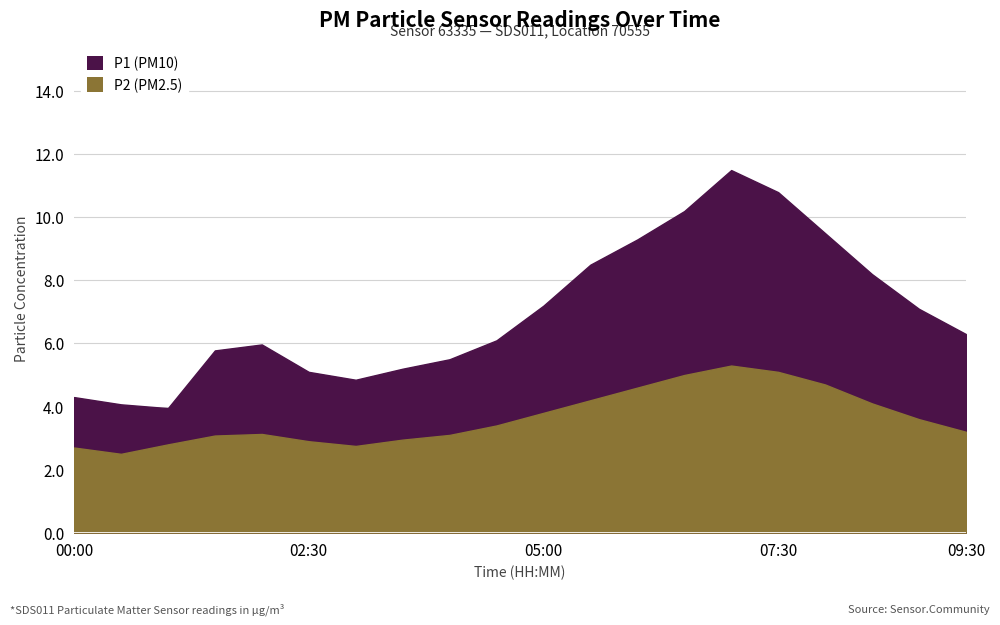

Which series has the largest total across all categories?

P1